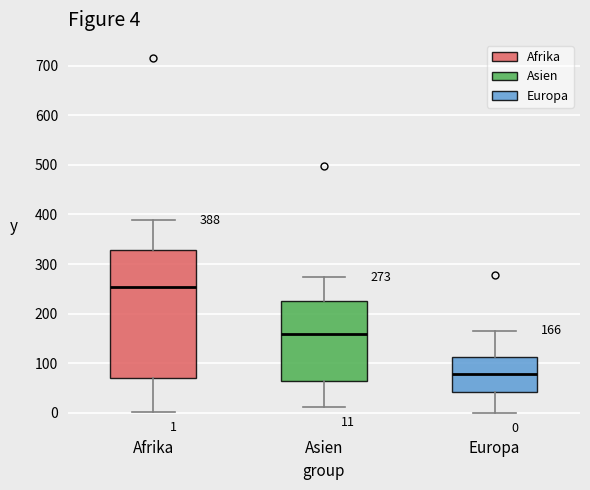

Which box has the lowest median line?

Europa